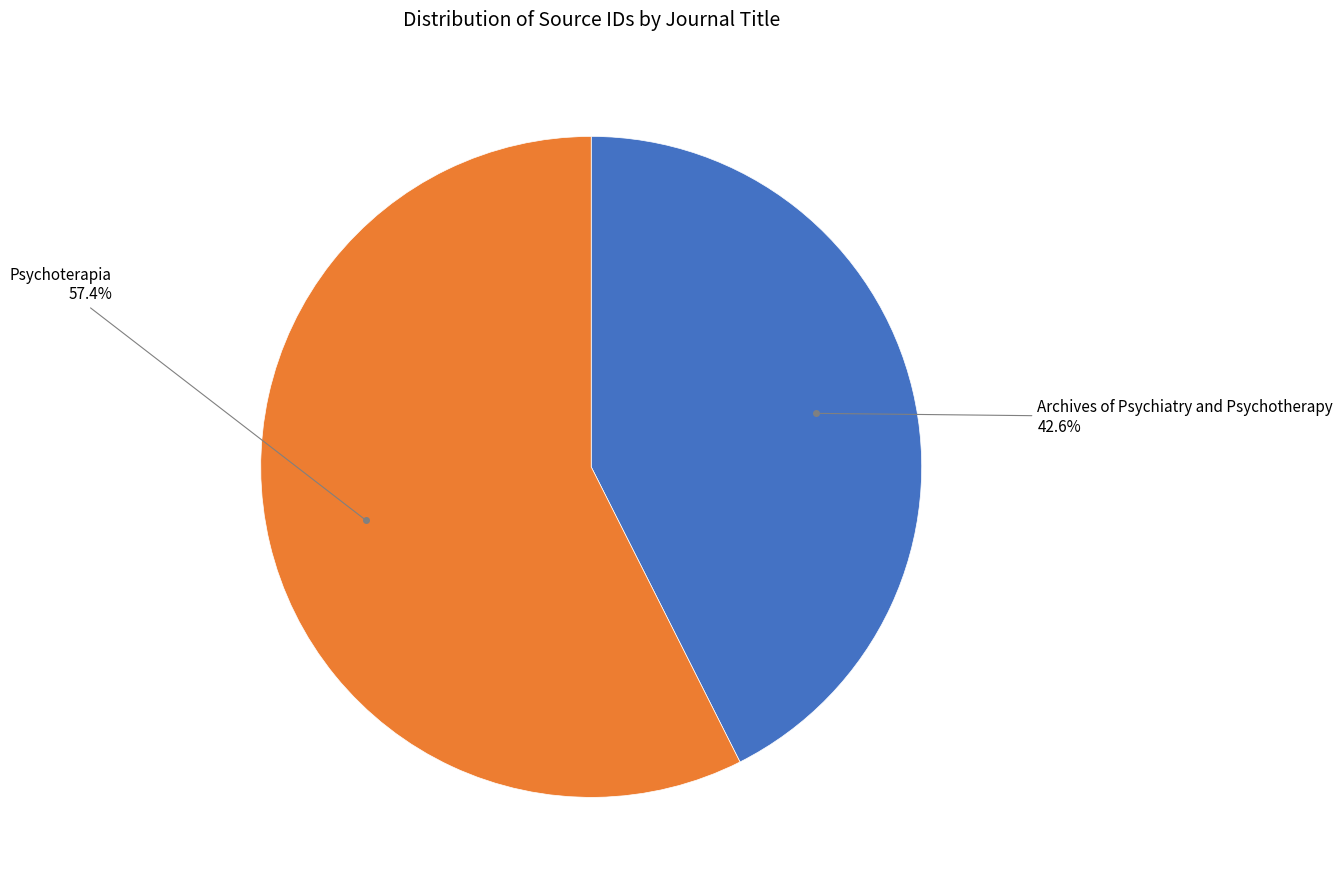

Is there any slice that represents more than half of the pie?

Yes